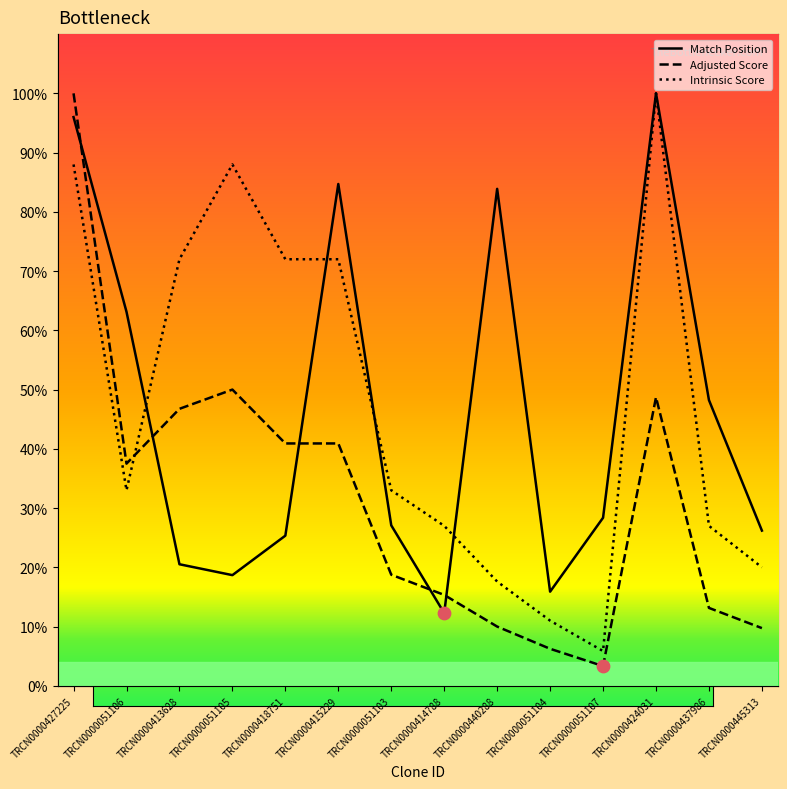

What are all the series names shown in the legend?

Match Position, Adjusted Score, Intrinsic Score